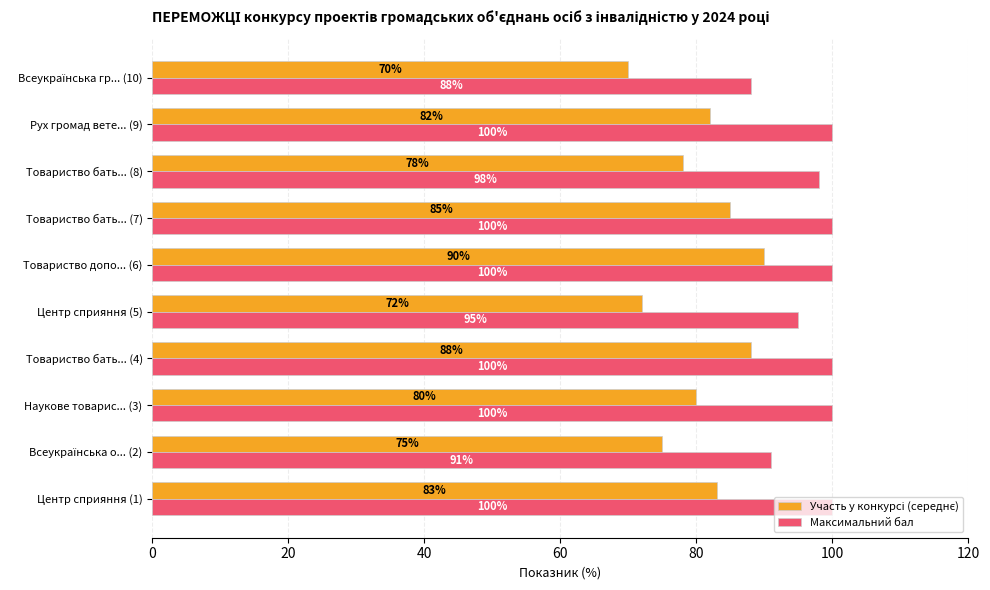

What is the maximum value for Максимальний бал?

100